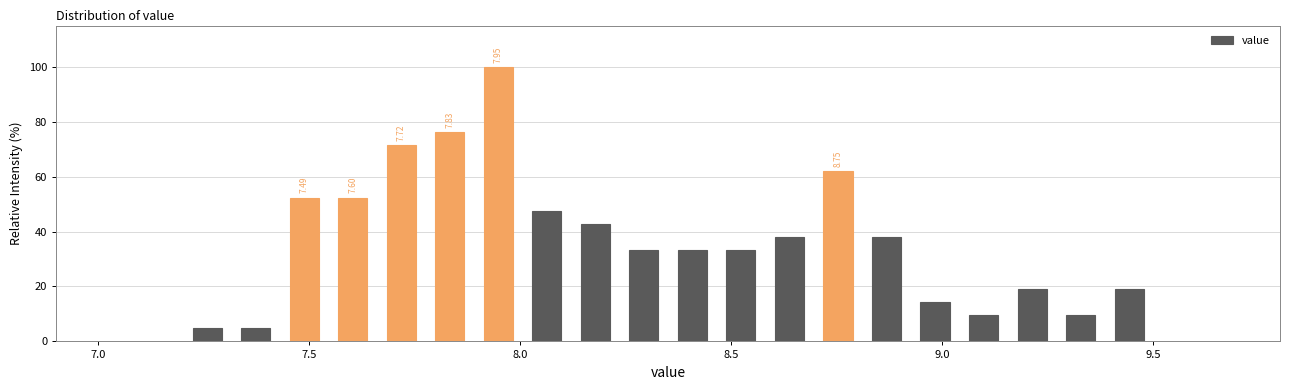

Read against the x-axis, roughly where is the centre of the tallest bar?

7.95